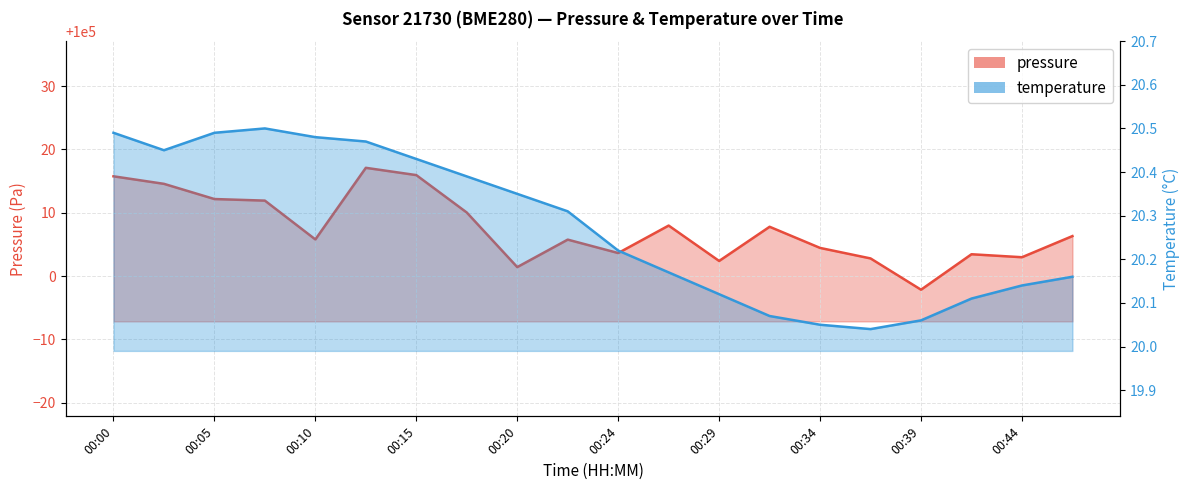

How many lines are shown in the chart?

2